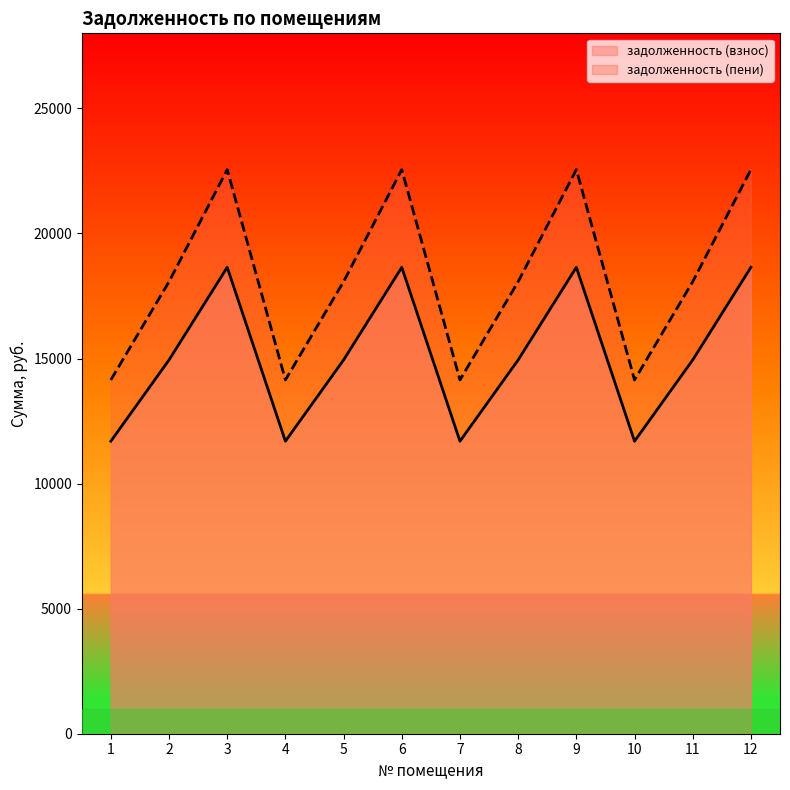

How many data points in задолженность (пени) are above 18072?

8